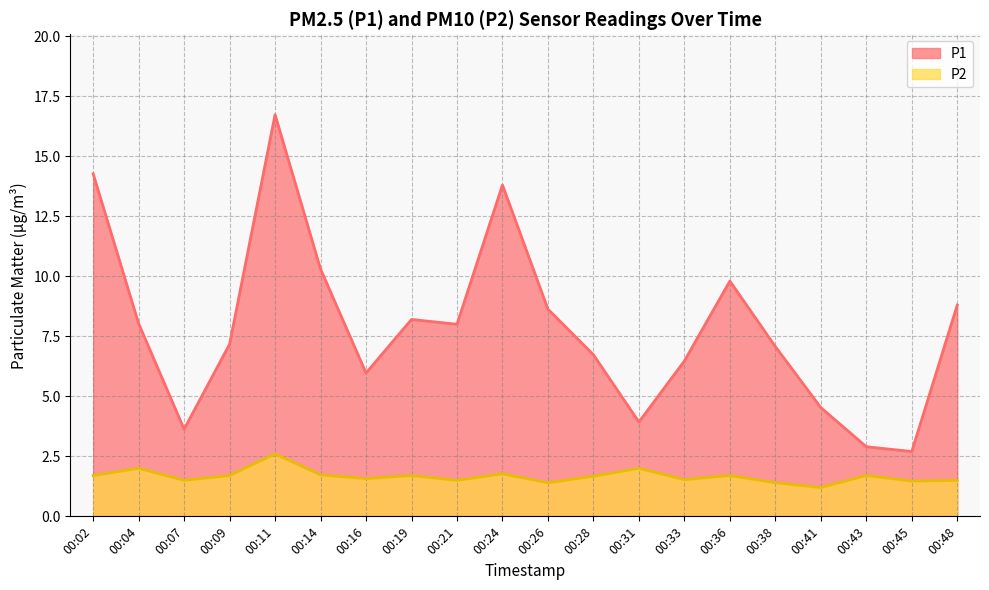

True or false: P2 and P1 cross at least once.

False